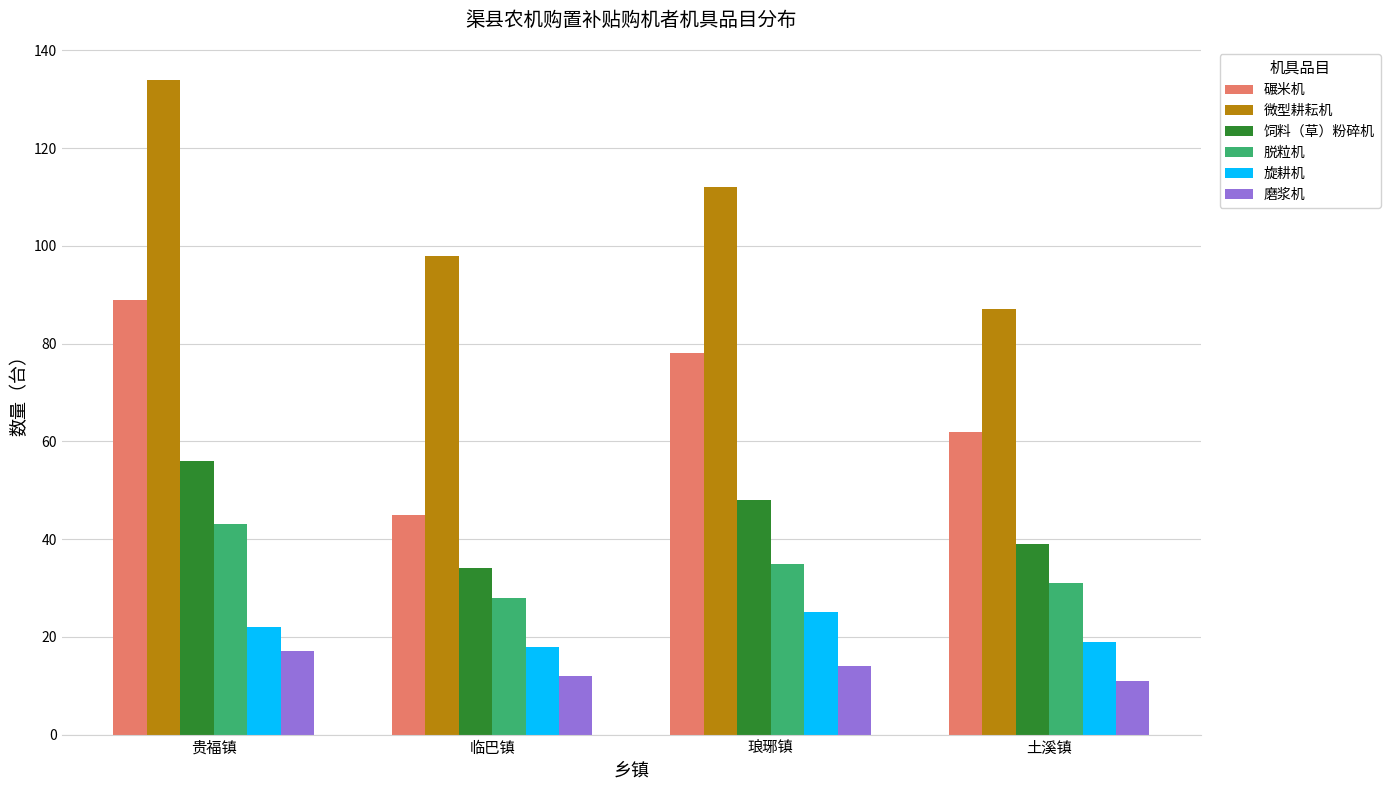

What position from the left is 琅琊镇?

3